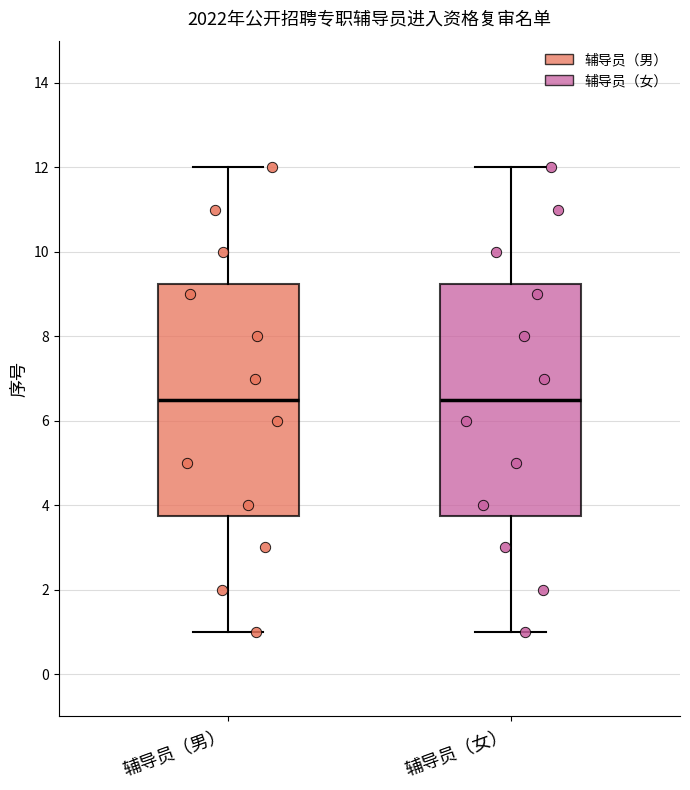

Reading left to right, transcribe this box plot: for each box, give where its median line is, the range the box spans, and where its two whiskers end, as read against the y-axis. The values are not printed on the chart, so give them approximately, as read against the axis.

辅导员（男）: median 6.6, box 3.8 to 9.2, whiskers 1.0 to 12.0
辅导员（女）: median 6.6, box 3.8 to 9.2, whiskers 1.0 to 12.0